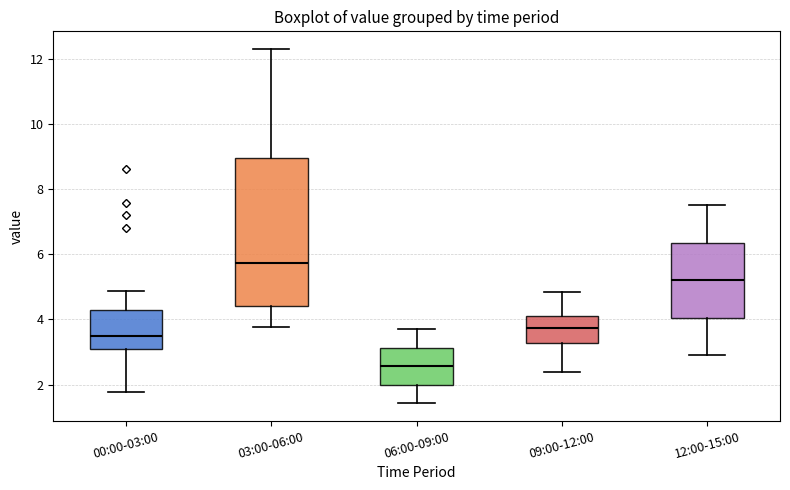

Reading left to right, transcribe this box plot: for each box, give where its median line is, the range the box spans, and where its two whiskers end, as read against the y-axis. The values are not printed on the chart, so give them approximately, as read against the axis.

00:00-03:00: median 3.6, box 3.0 to 4.2, whiskers 1.8 to 4.8
03:00-06:00: median 5.8, box 4.4 to 9.0, whiskers 3.8 to 12.4
06:00-09:00: median 2.6, box 2.0 to 3.2, whiskers 1.4 to 3.8
09:00-12:00: median 3.8, box 3.2 to 4.2, whiskers 2.4 to 4.8
12:00-15:00: median 5.2, box 4.0 to 6.4, whiskers 3.0 to 7.6